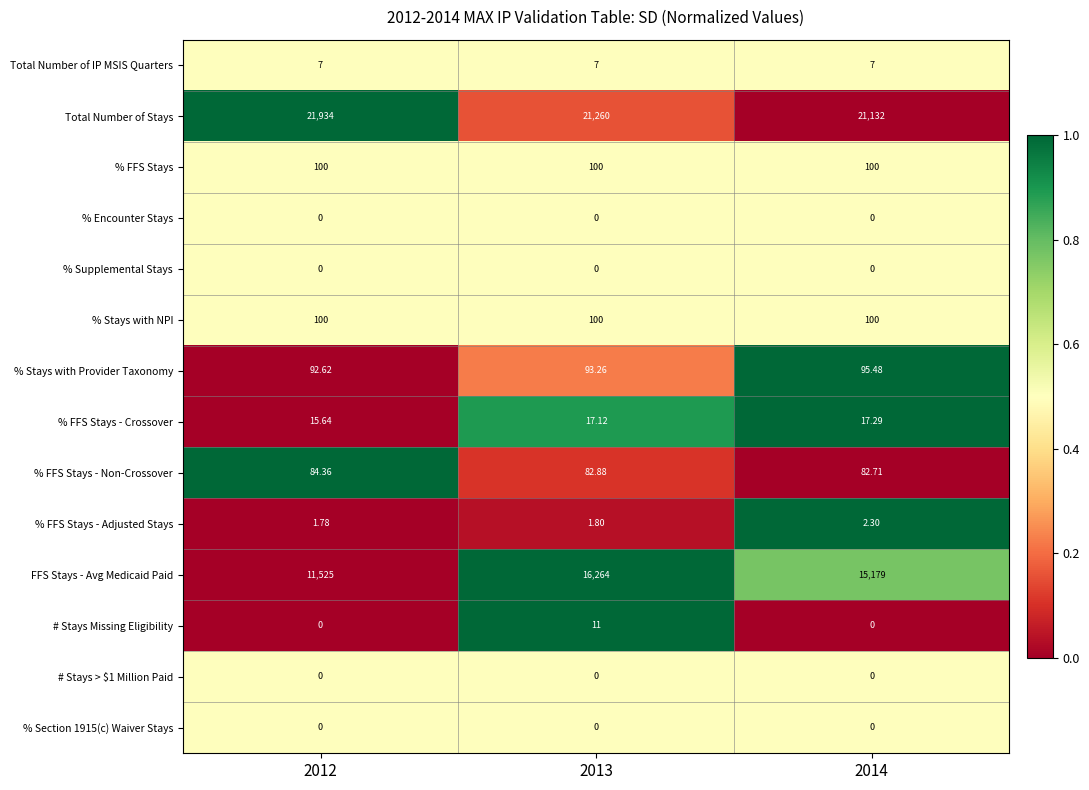

Between 2013 and 2014, which series saw the biggest shift?

FFS Stays - Avg Medicaid Paid